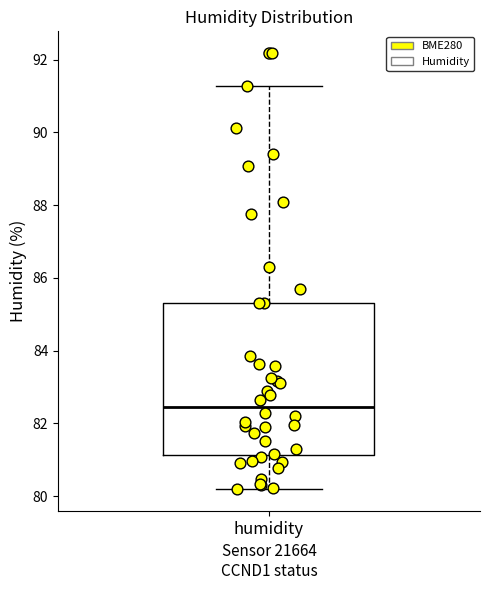

Transcribe this box plot: give where the median line is, the range the box spans, and where the two whiskers end, as read against the y-axis. The values are not printed on the chart, so give them approximately, as read against the axis.

median 82.4, box 81.2 to 85.4, whiskers 80.2 to 91.2